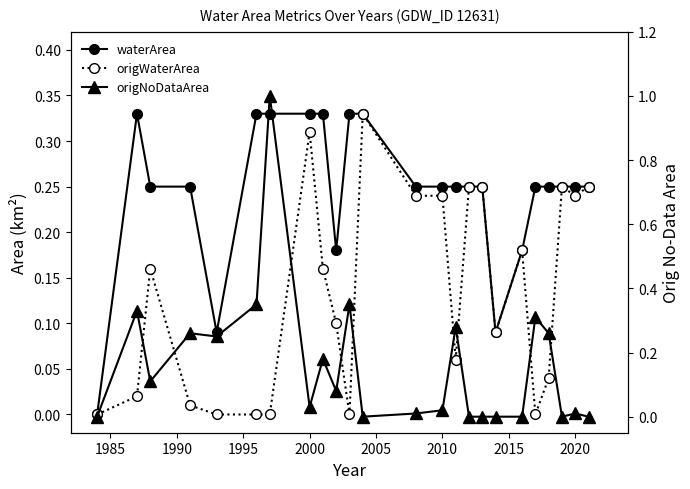

Rank the series by their maximum value, from highest to lowest.

origNoDataArea, waterArea, origWaterArea